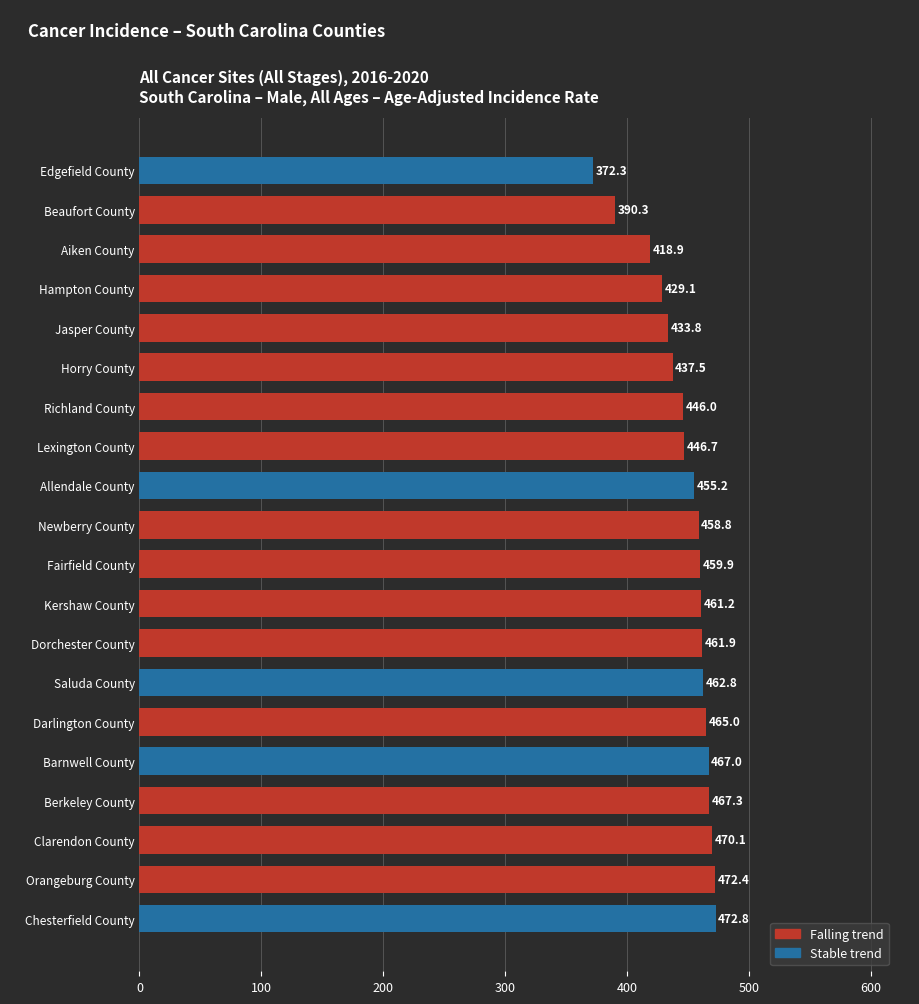

What is the smallest value displayed?

372.3